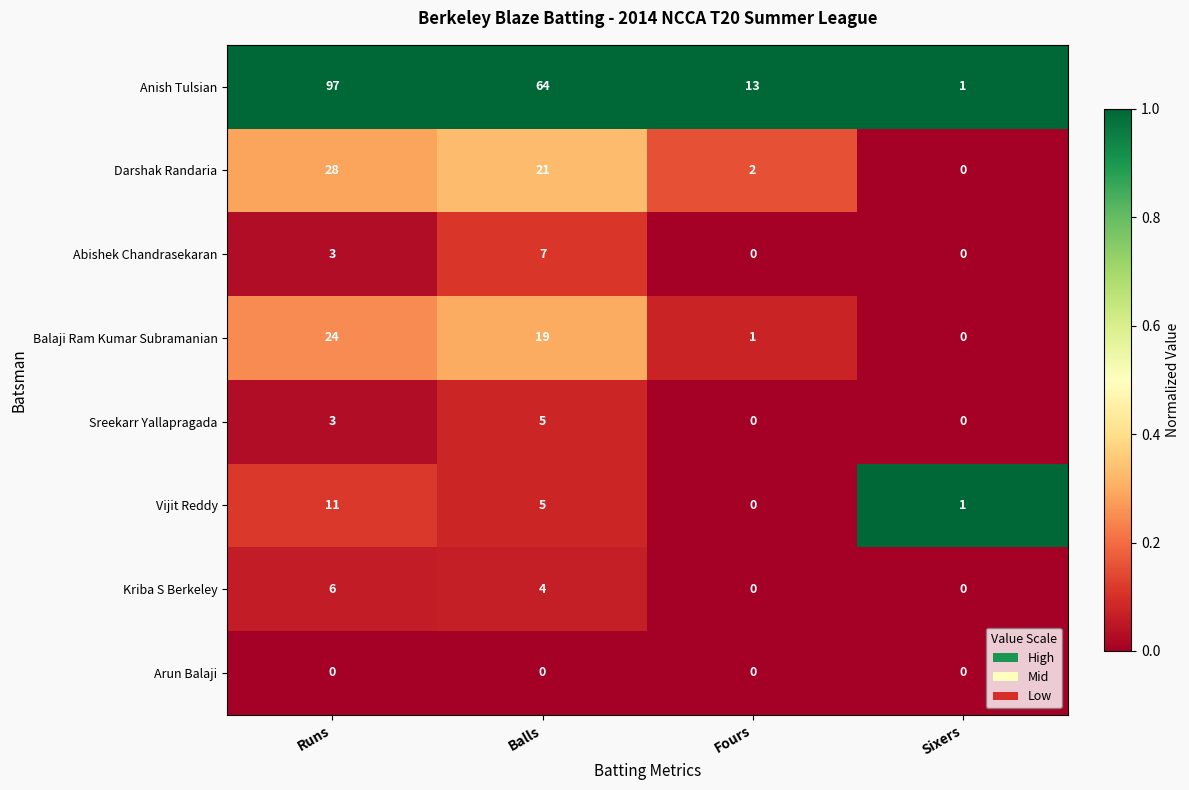

What is the difference between the maximum and minimum values in the Anish Tulsian series?

96